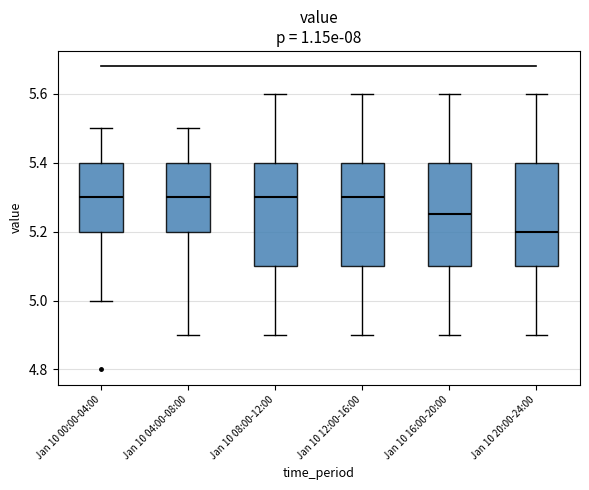

Reading left to right, transcribe this box plot: for each box, give where its median line is, the range the box spans, and where its two whiskers end, as read against the y-axis. The values are not printed on the chart, so give them approximately, as read against the axis.

Jan 10 00:00-04:00: median 5.30, box 5.20 to 5.40, whiskers 5.00 to 5.50
Jan 10 04:00-08:00: median 5.30, box 5.20 to 5.40, whiskers 4.90 to 5.50
Jan 10 08:00-12:00: median 5.30, box 5.10 to 5.40, whiskers 4.90 to 5.60
Jan 10 12:00-16:00: median 5.30, box 5.10 to 5.40, whiskers 4.90 to 5.60
Jan 10 16:00-20:00: median 5.26, box 5.10 to 5.40, whiskers 4.90 to 5.60
Jan 10 20:00-24:00: median 5.20, box 5.10 to 5.40, whiskers 4.90 to 5.60